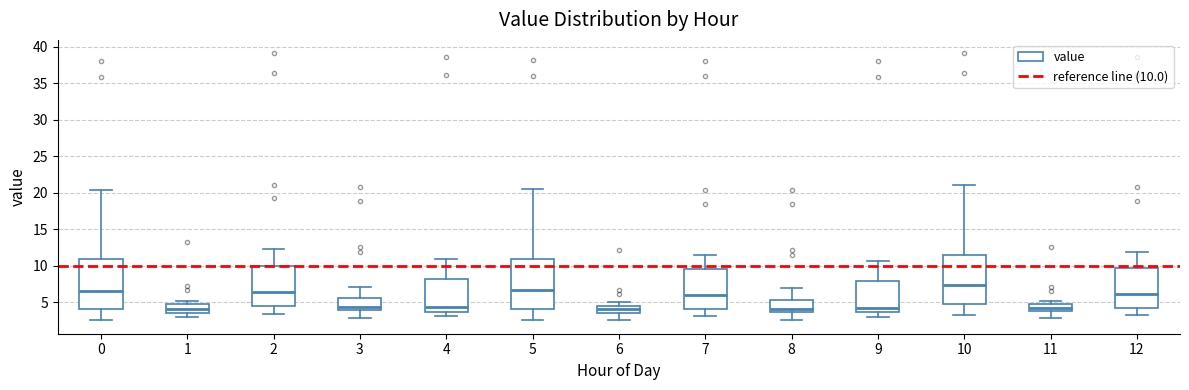

Where does the upper whisker of the box at x = 8 end on the y-axis? The values are not printed on the chart, so give them approximately, as read against the axis.

7.0